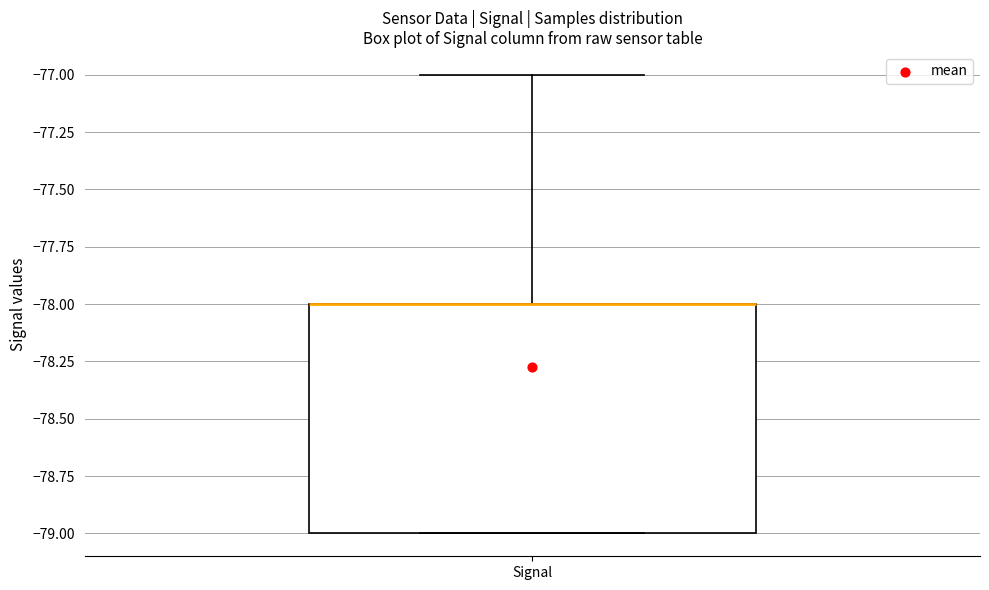

Transcribe this box plot: give where the median line is, the range the box spans, and where the two whiskers end, as read against the y-axis. The values are not printed on the chart, so give them approximately, as read against the axis.

median -78 (drawn on the box's upper edge), box -79 to -78, whiskers -79 to -77